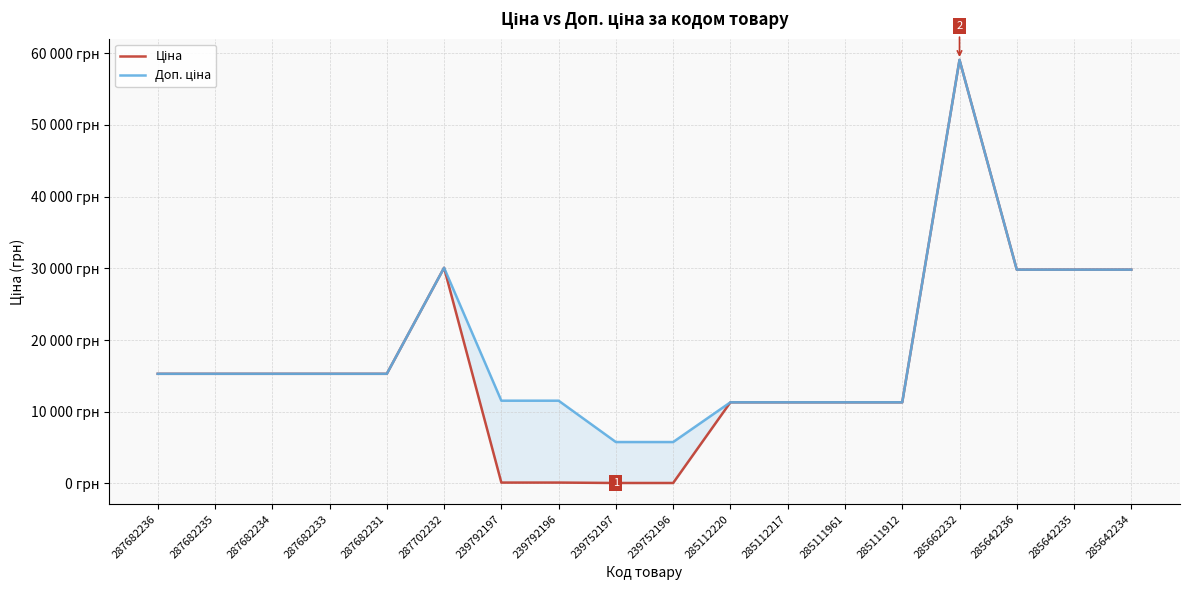

At which label does Ціна reach its minimum?

239752197